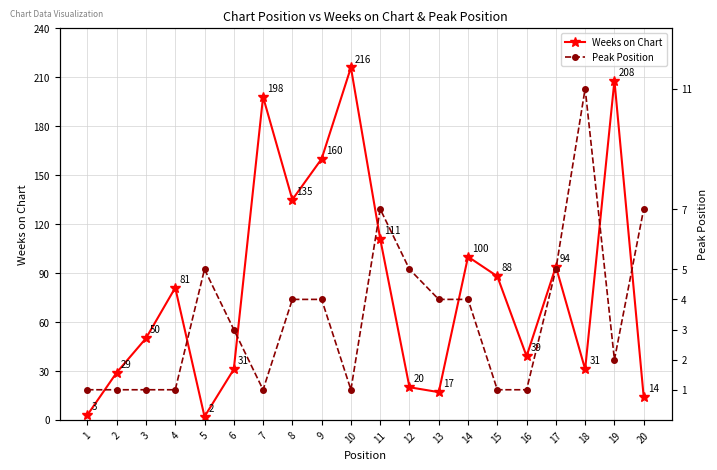

What are all the series names shown in the legend?

Weeks on Chart, Peak Position